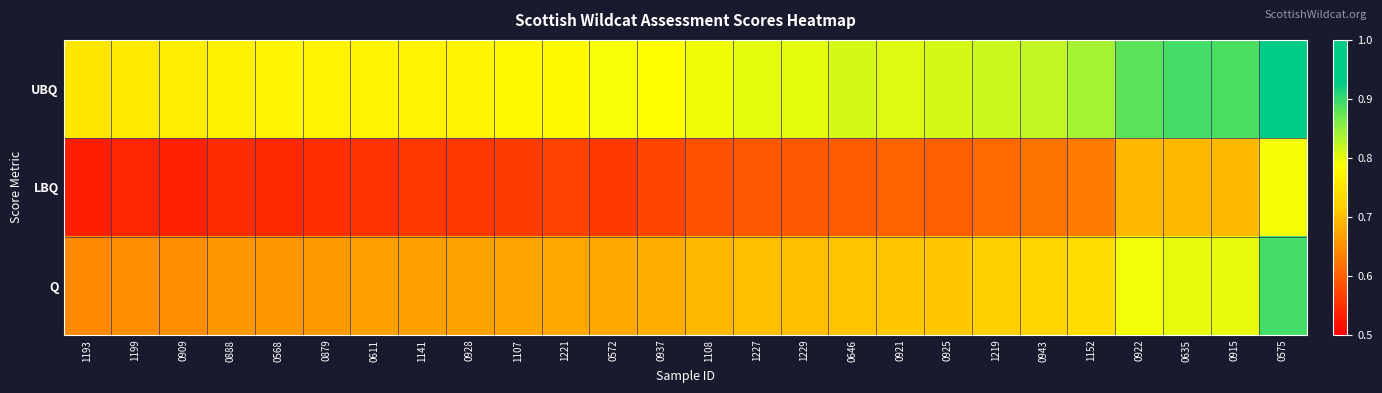

What is the difference between the highest and lowest values at 1229?

0.2